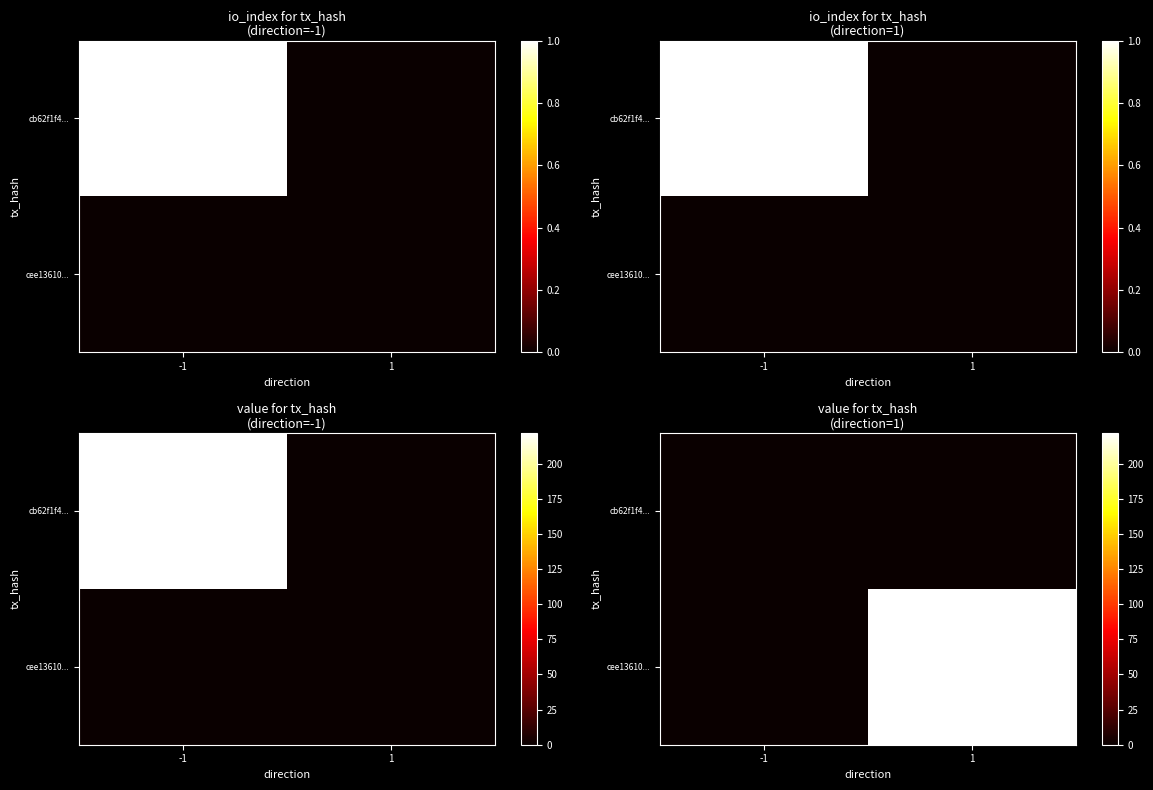

How many series are shown in this chart?

2